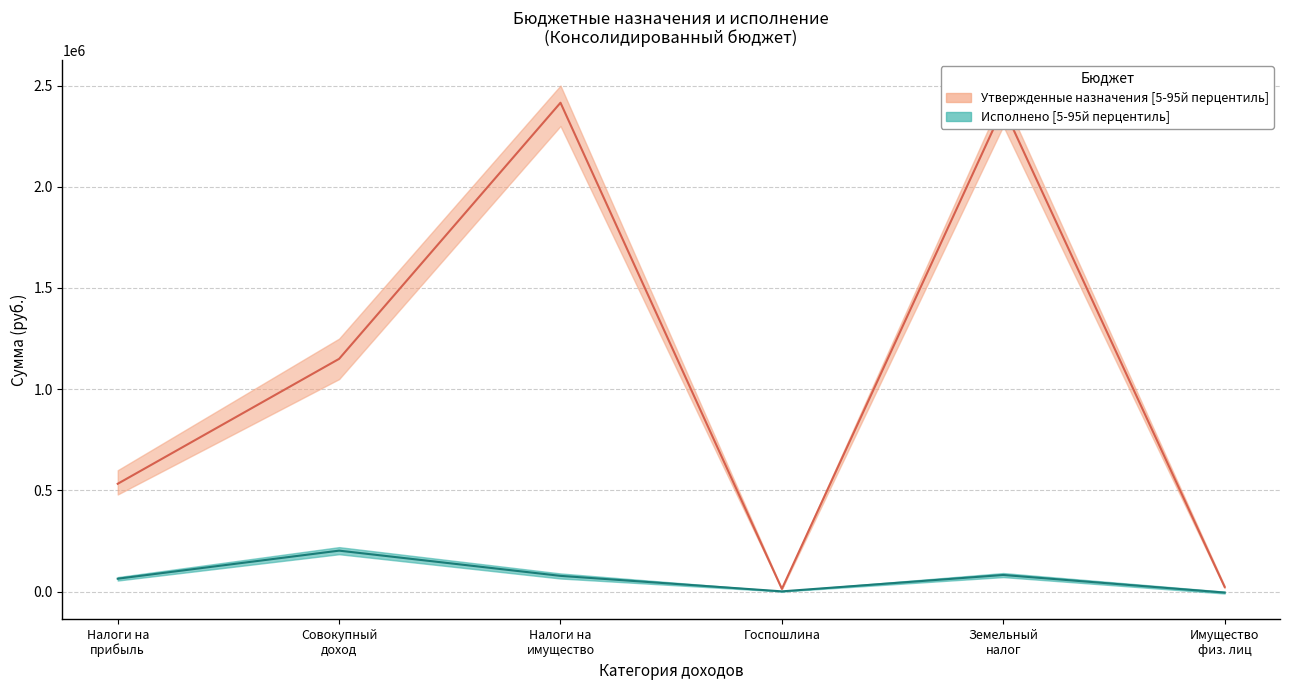

Rank the series at Налоги на прибыль from lowest to highest value.

Исполнено (консолидированный бюджет), Утверждено (консолидированный бюджет)